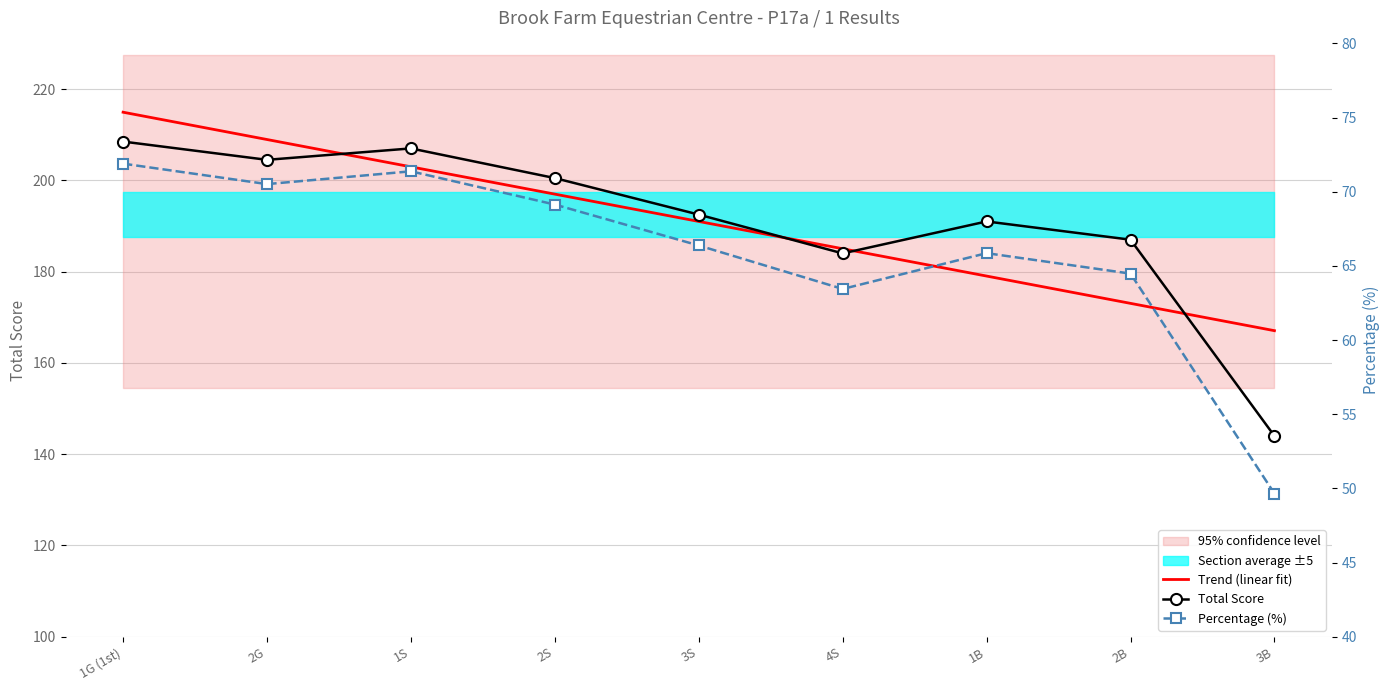

True or false: Total Score and Percentage (%) cross at least once.

False